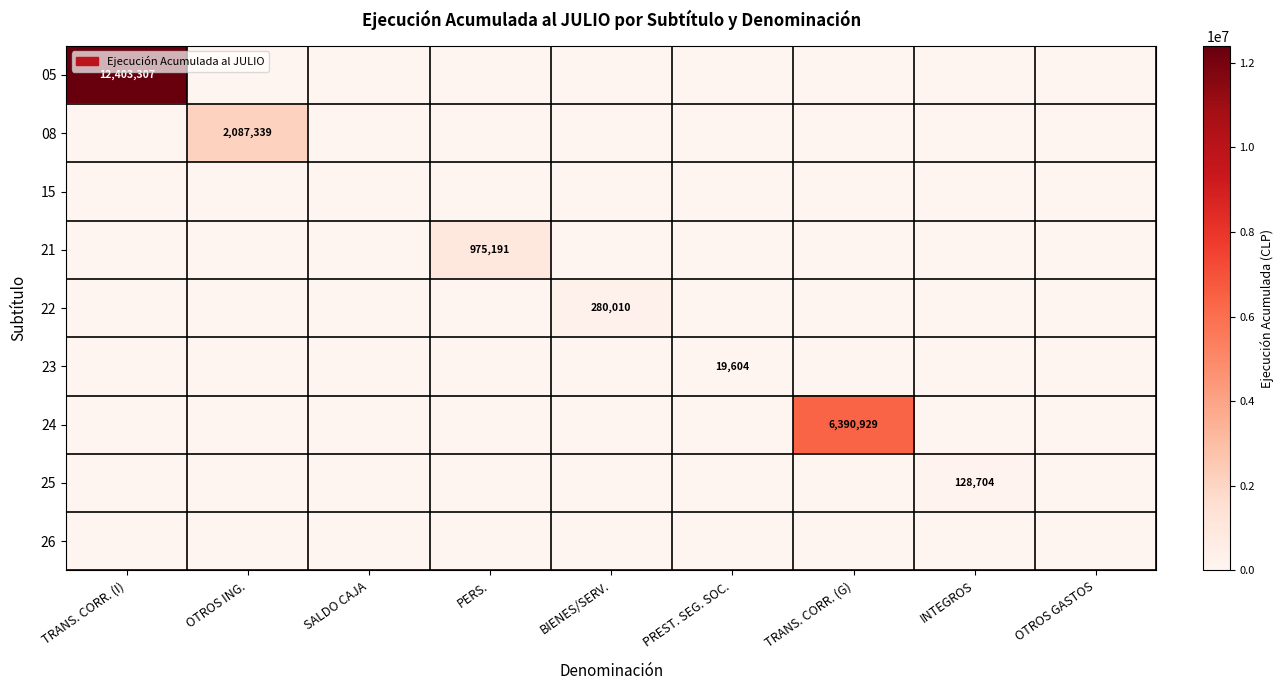

The value of 22 at BIENES/SERV. is 406307. True or false?

False